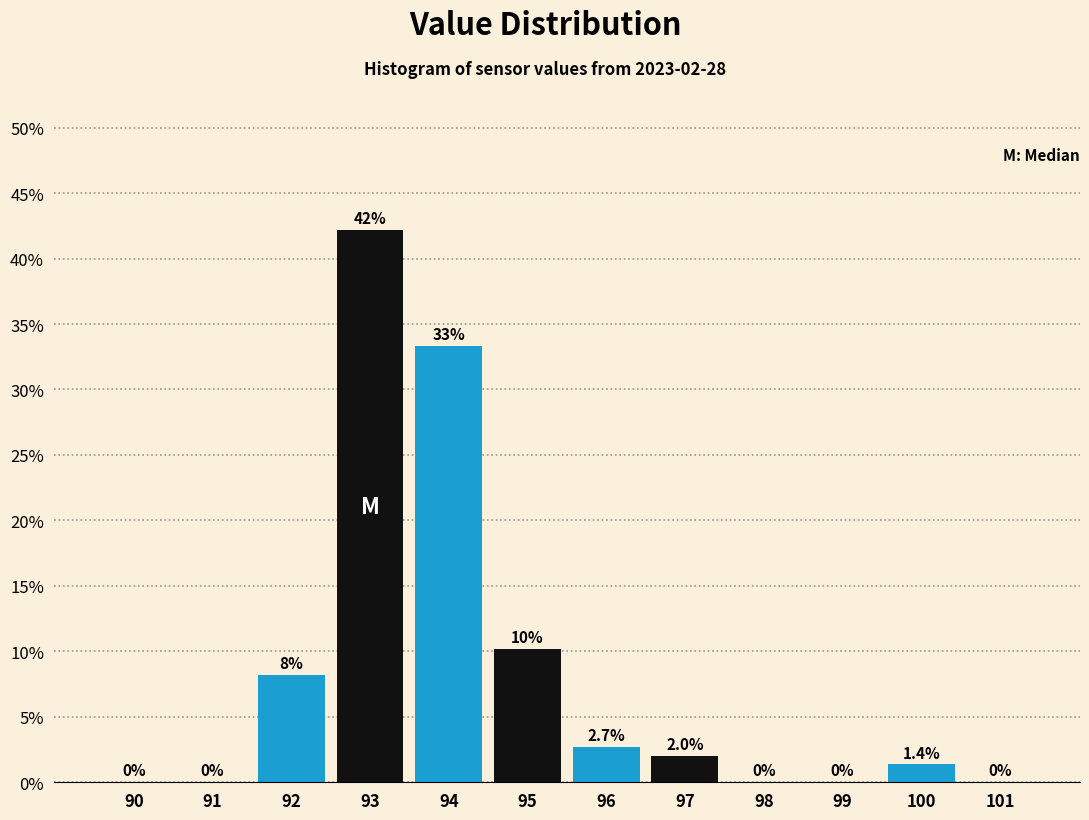

Reading right to left, list all the values displayed in this chart.

101=0.0	100=1.4	99=0.0	98=0.0	97=2.0	96=2.7	95=10.2	94=33.3	93=42.2	92=8.2	91=0.0	90=0.0